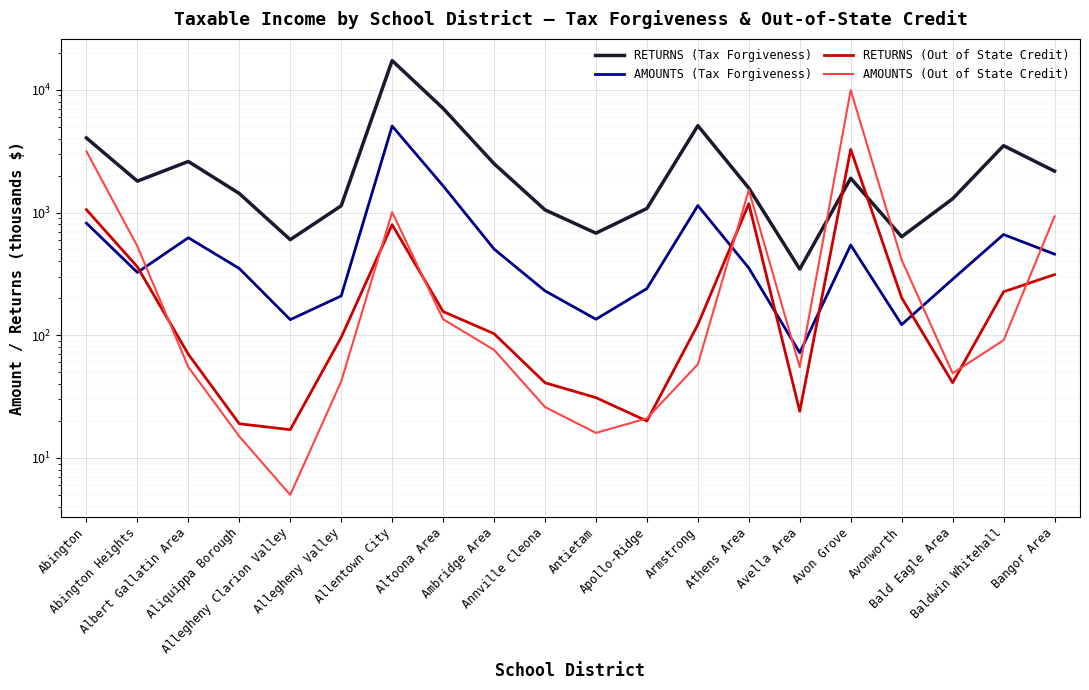

Rank the series by their maximum value, from lowest to highest.

RETURNS (Out of State Credit), AMOUNTS (Tax Forgiveness), AMOUNTS (Out of State Credit), RETURNS (Tax Forgiveness)